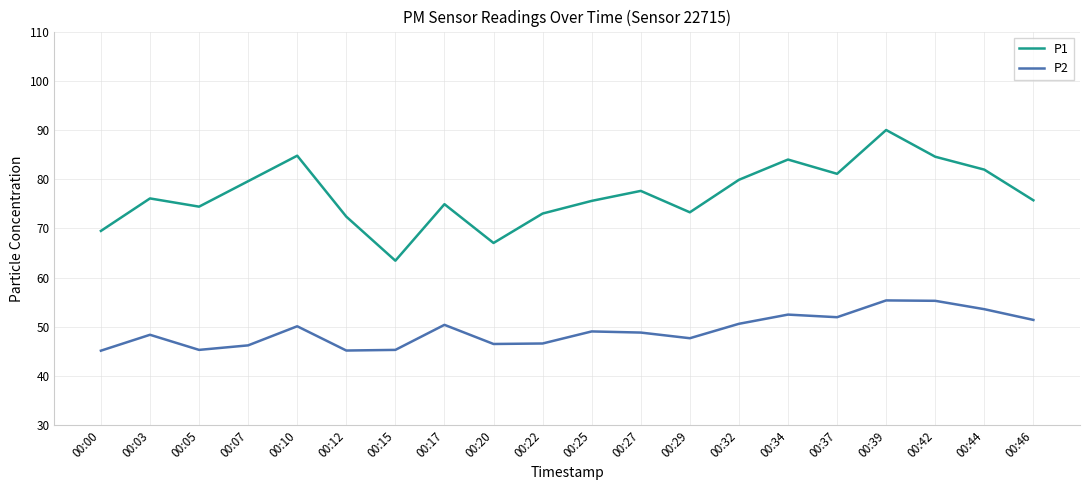

Rank the series at 00:29 from highest to lowest value.

P1, P2